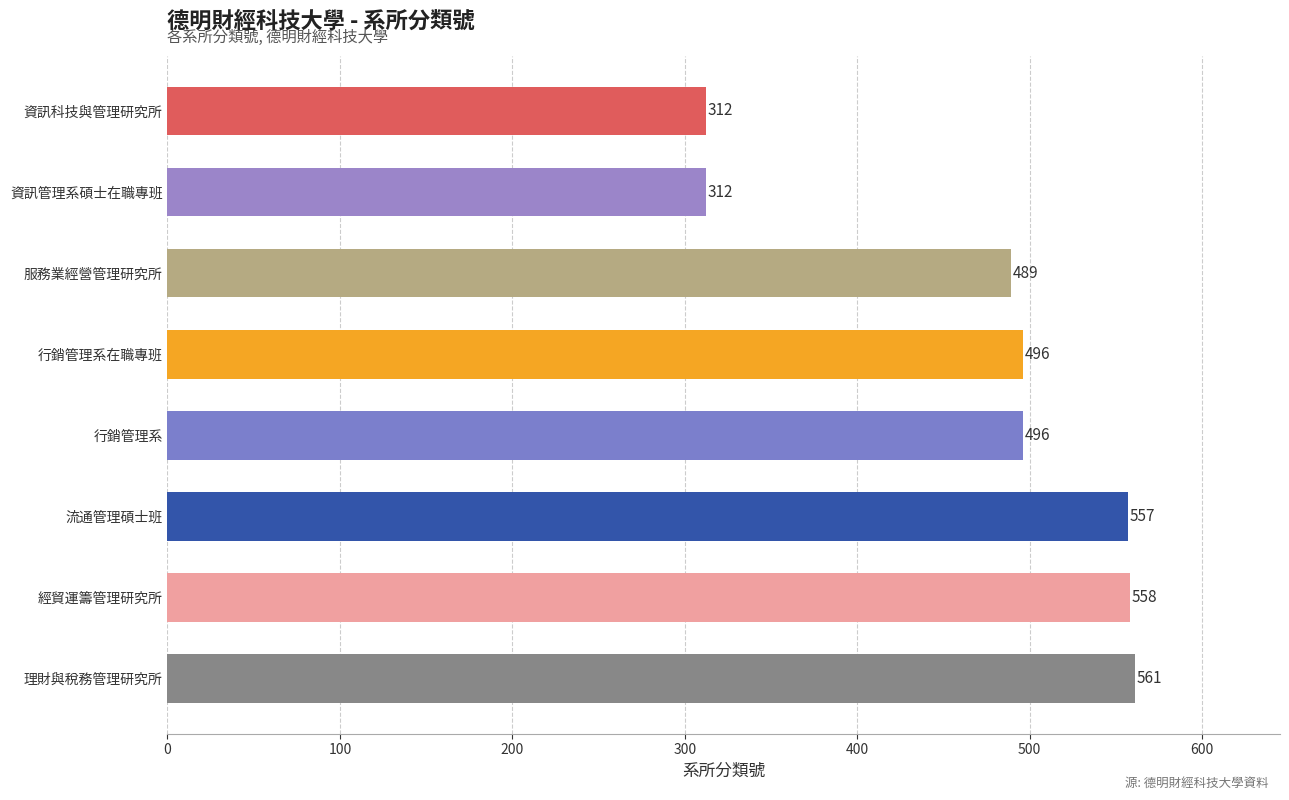

Reading top to bottom, what are all the values shown in this chart?

312	312	489	496	496	557	558	561